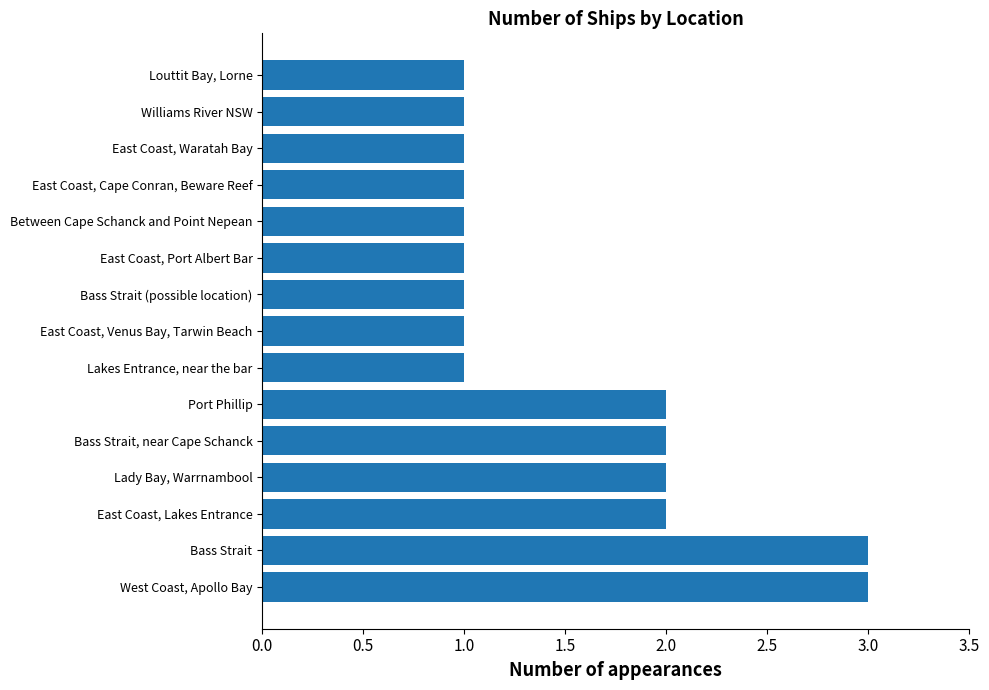

Which has a higher value, Lakes Entrance, near the bar or Lady Bay, Warrnambool?

Lady Bay, Warrnambool